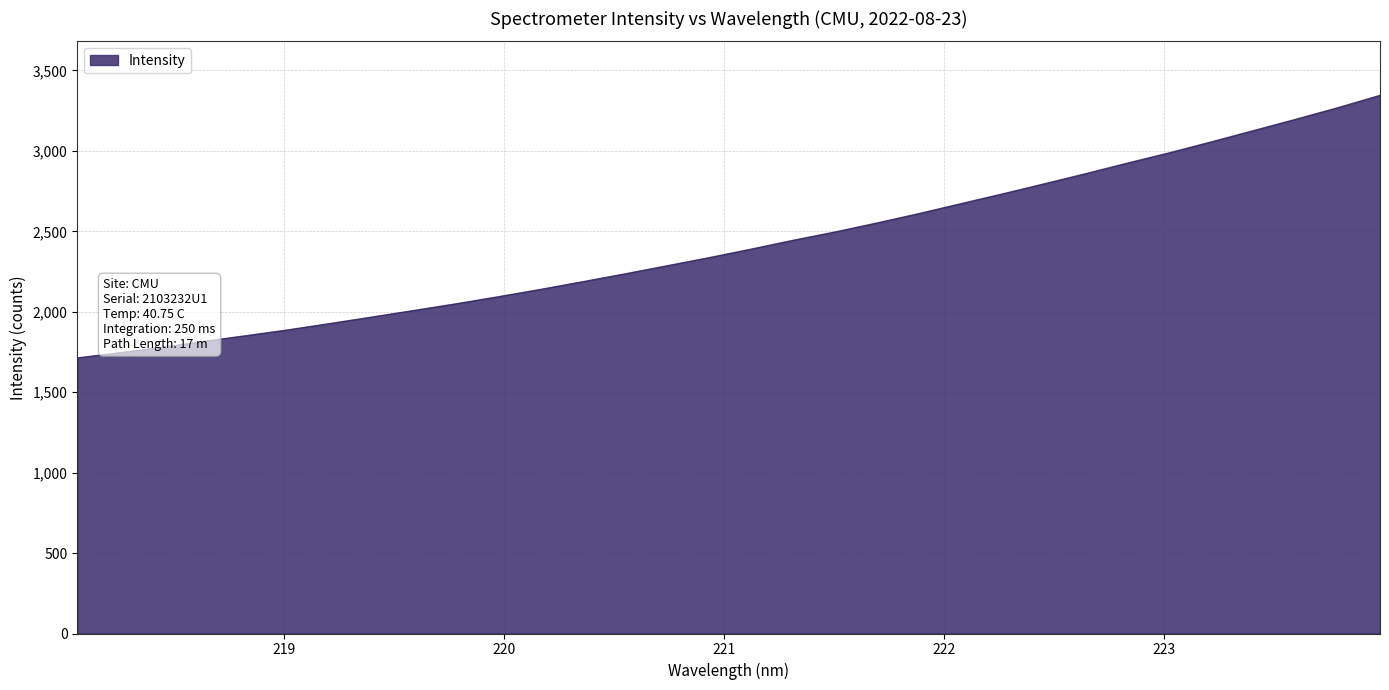

What is the difference between the maximum and minimum values?

1632.3